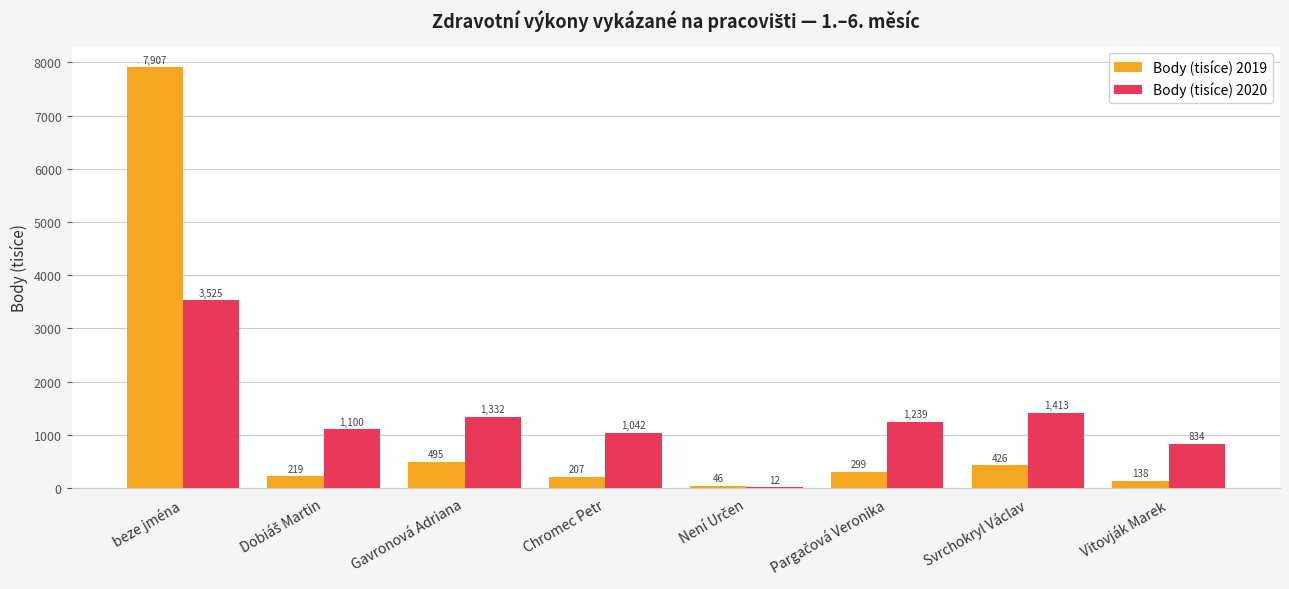

Which label corresponds to the largest value in the chart?

beze jména